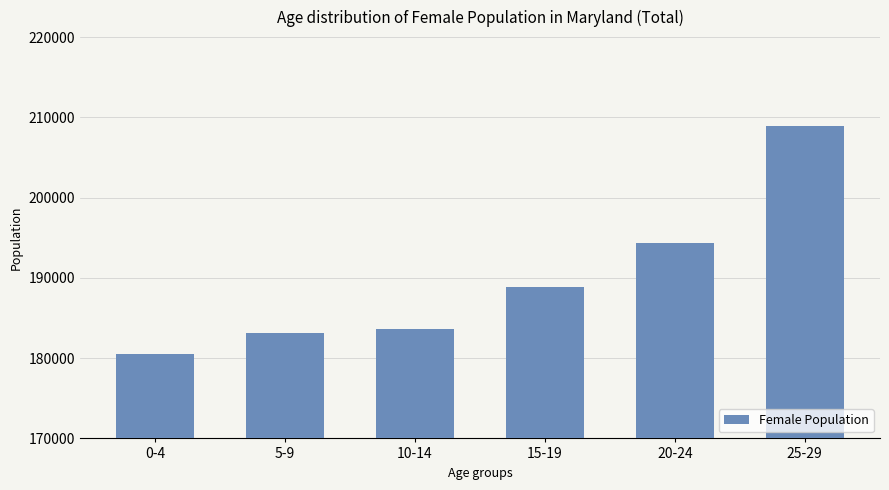

Where is the data nearest to the value 194738?

20-24